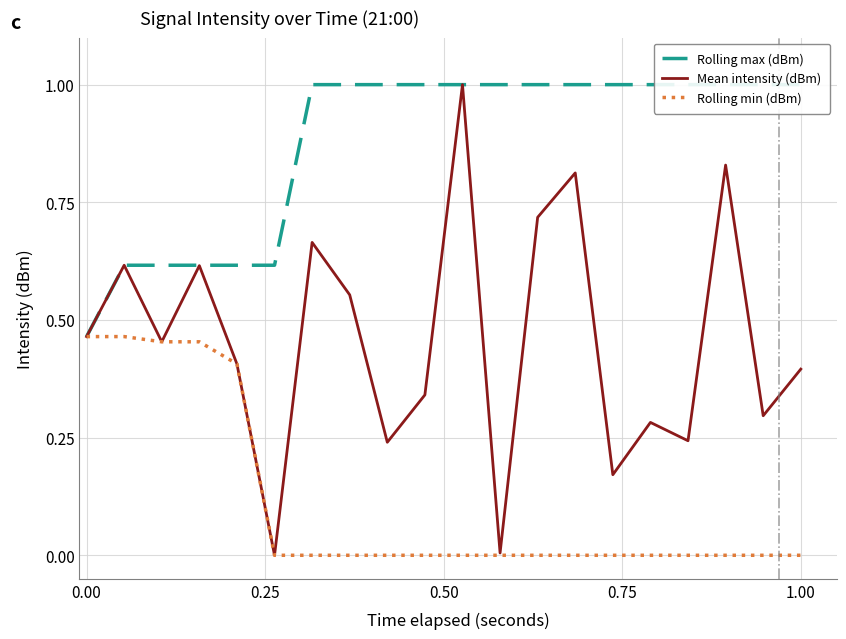

At how many categories does at least one series exceed 0?

20